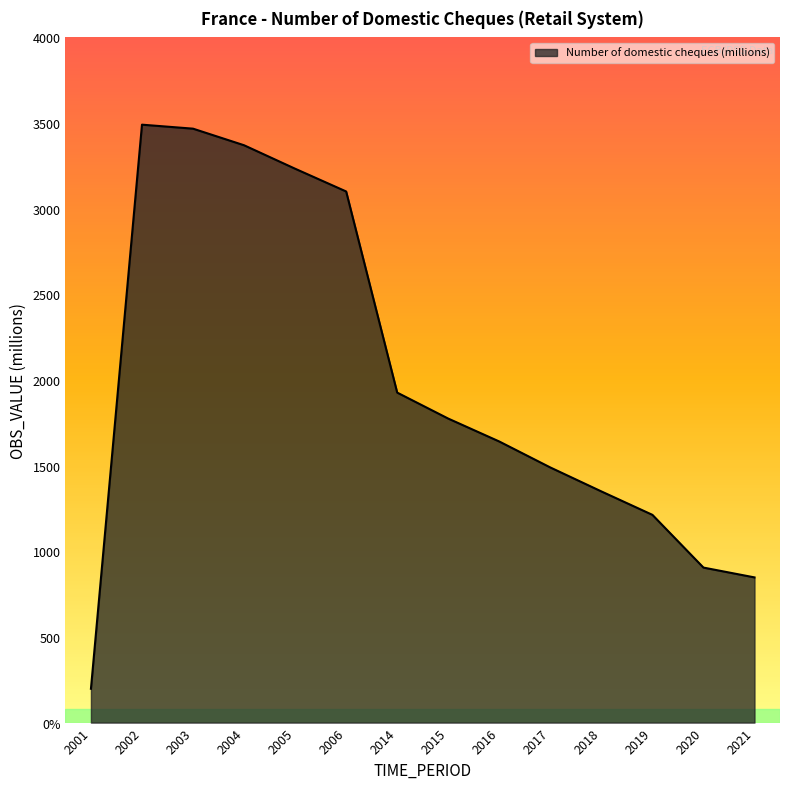

What is the value of the 1st point from the left?

197.5